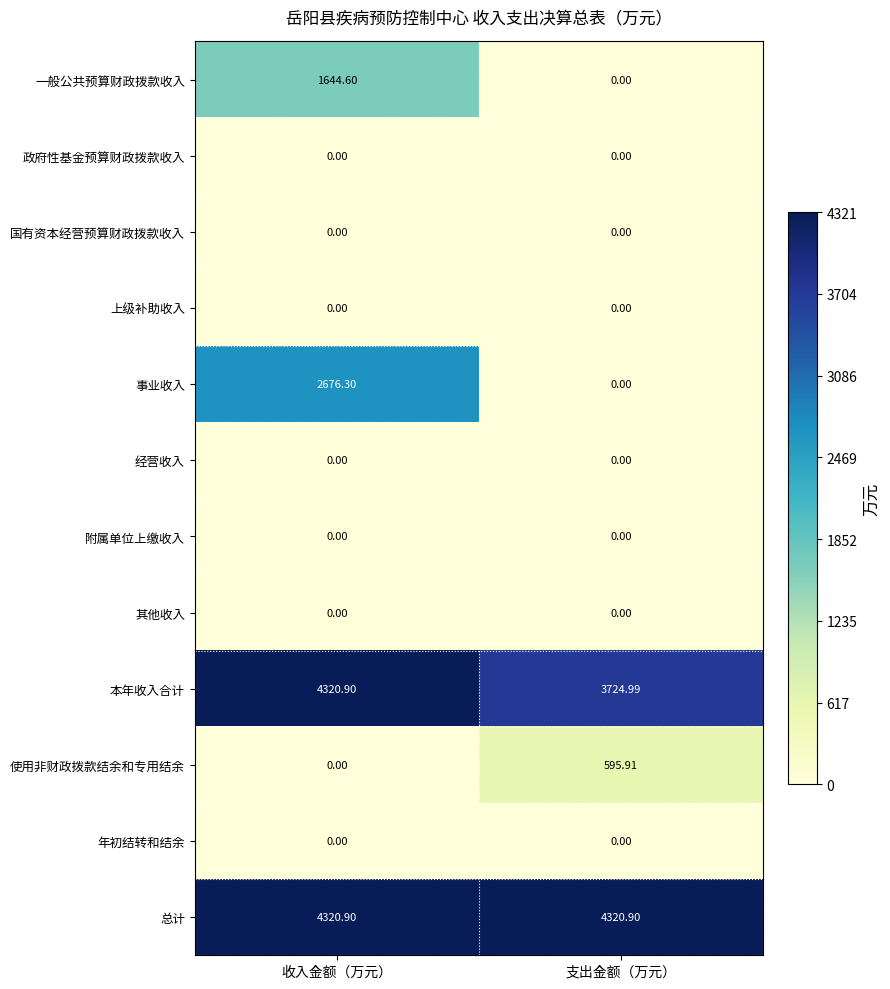

List the labels in order of 本年收入合计 value, largest first.

收入金额（万元）, 支出金额（万元）